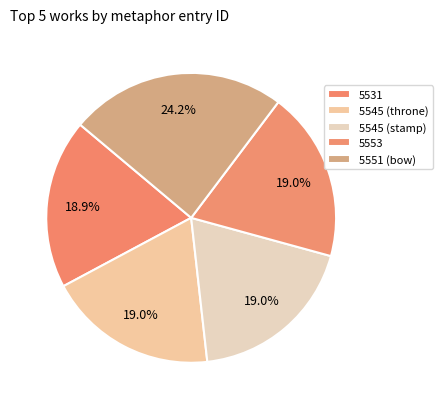

What is the total percentage of 5553 and 5545 (throne)?

37.9%